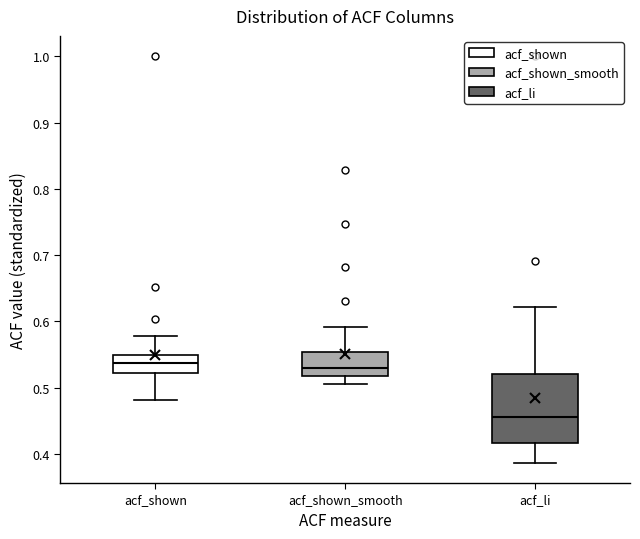

Where does the lower whisker of the box for acf_shown_smooth end on the y-axis? The values are not printed on the chart, so give them approximately, as read against the axis.

0.51